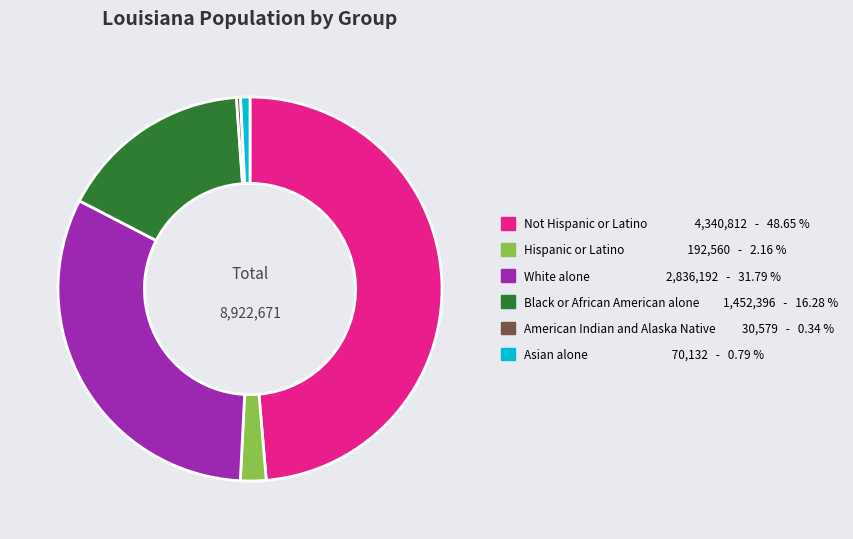

True or false: Asian alone accounts for 7% of the total.

False